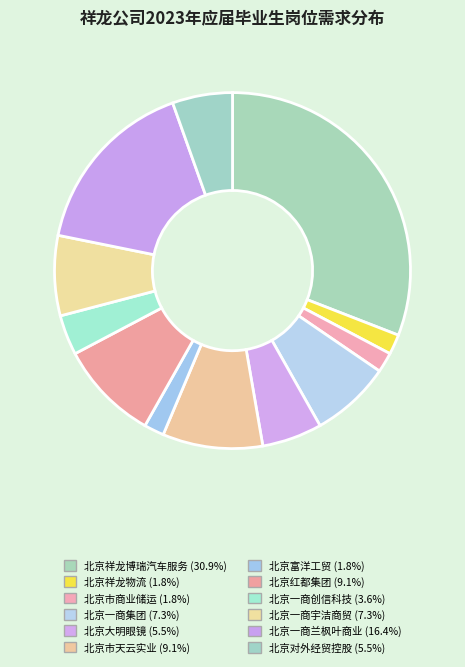

How many segments does this pie chart have?

12